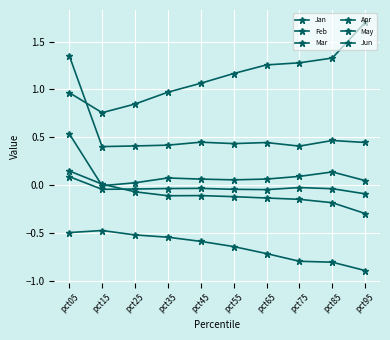

The value of Jan at pct15 is -0.0. True or false?

True